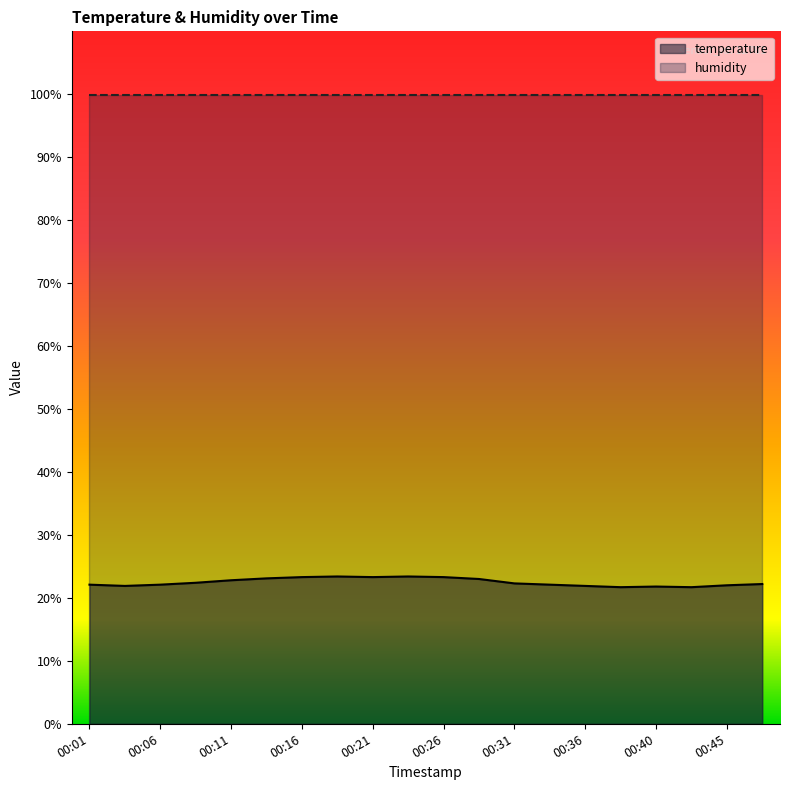

True or false: the data shows 40.5 at 00:14.

False